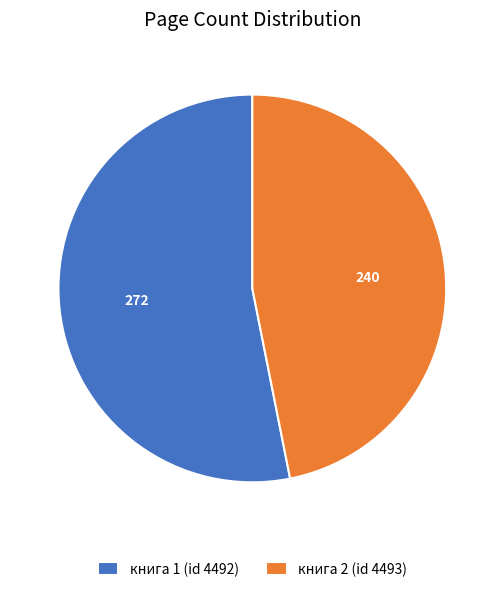

Does книга 2 (id 4493) represent more than half of the total?

No